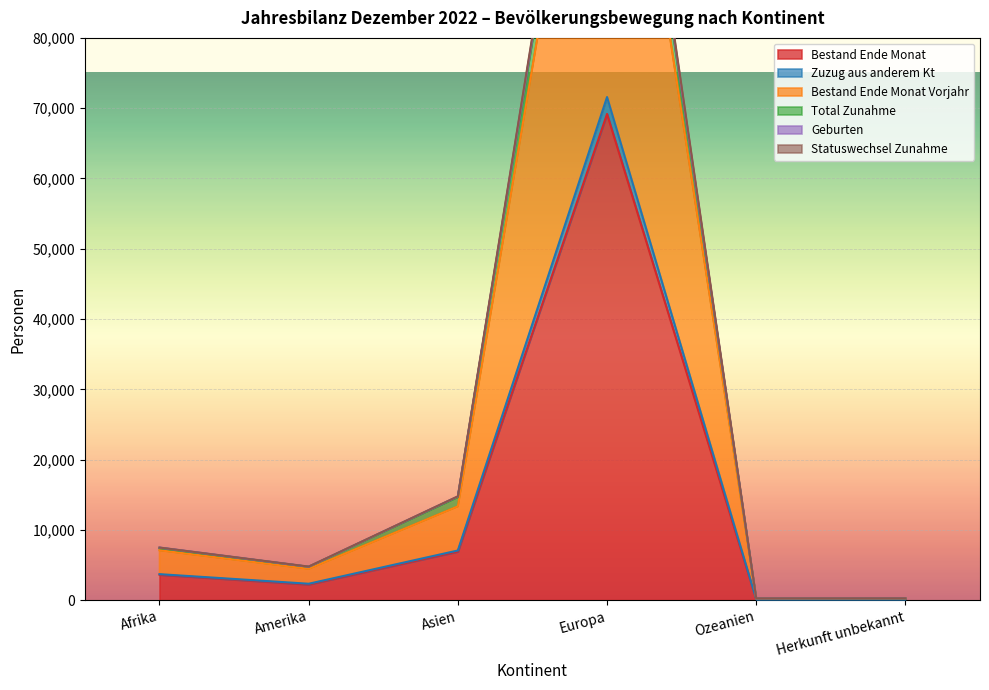

At which category does the chart reach its peak across all series?

Europa